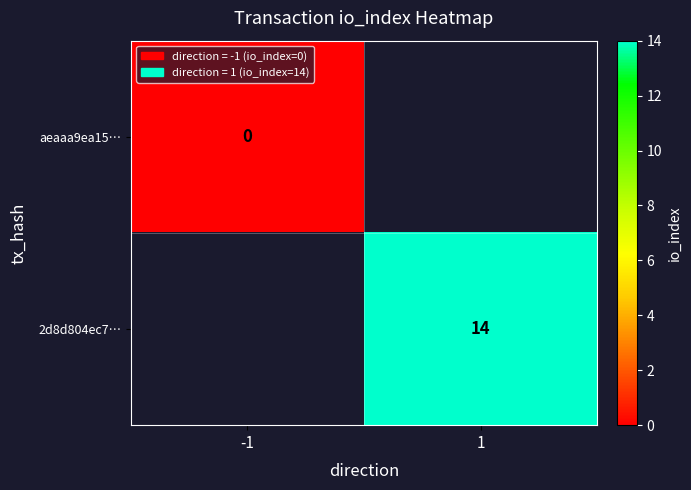

The 2d8d804ec7… series shows 14 at 1. True or false?

True